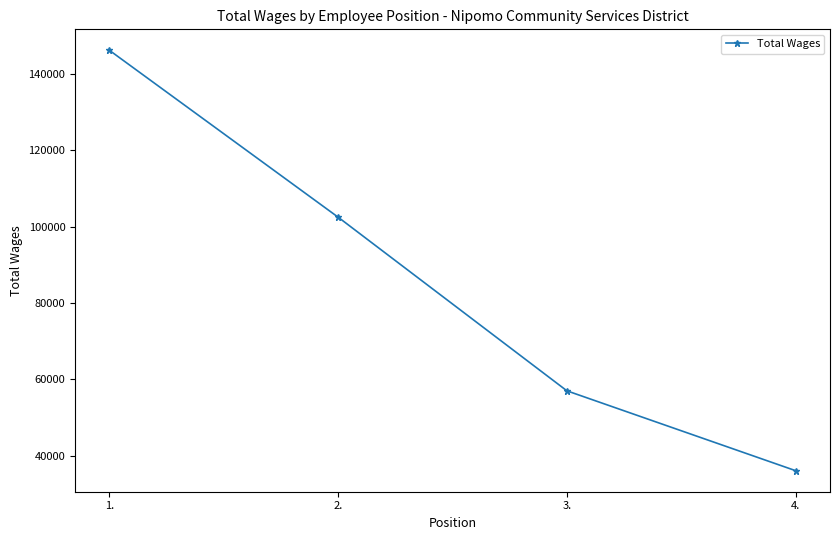

The value at 1. is 234084. True or false?

False